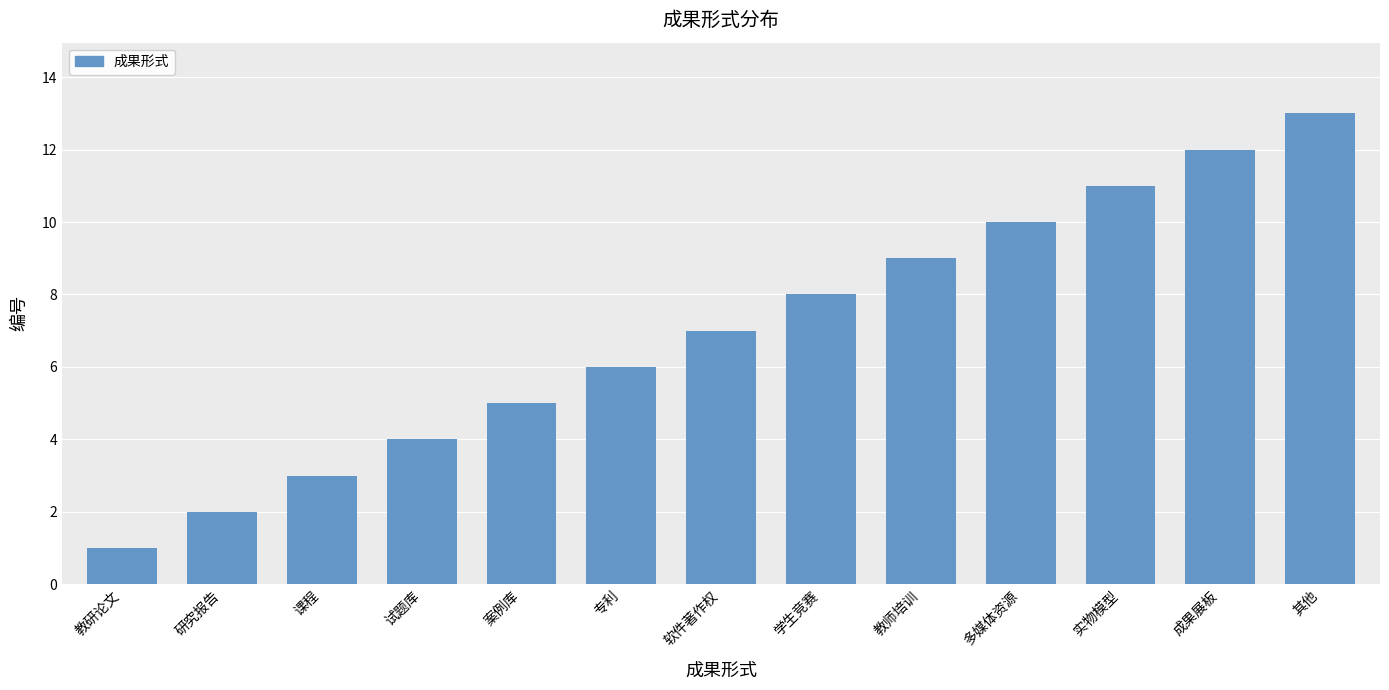

The chart shows a value of 0 at 教研论文. True or false?

False